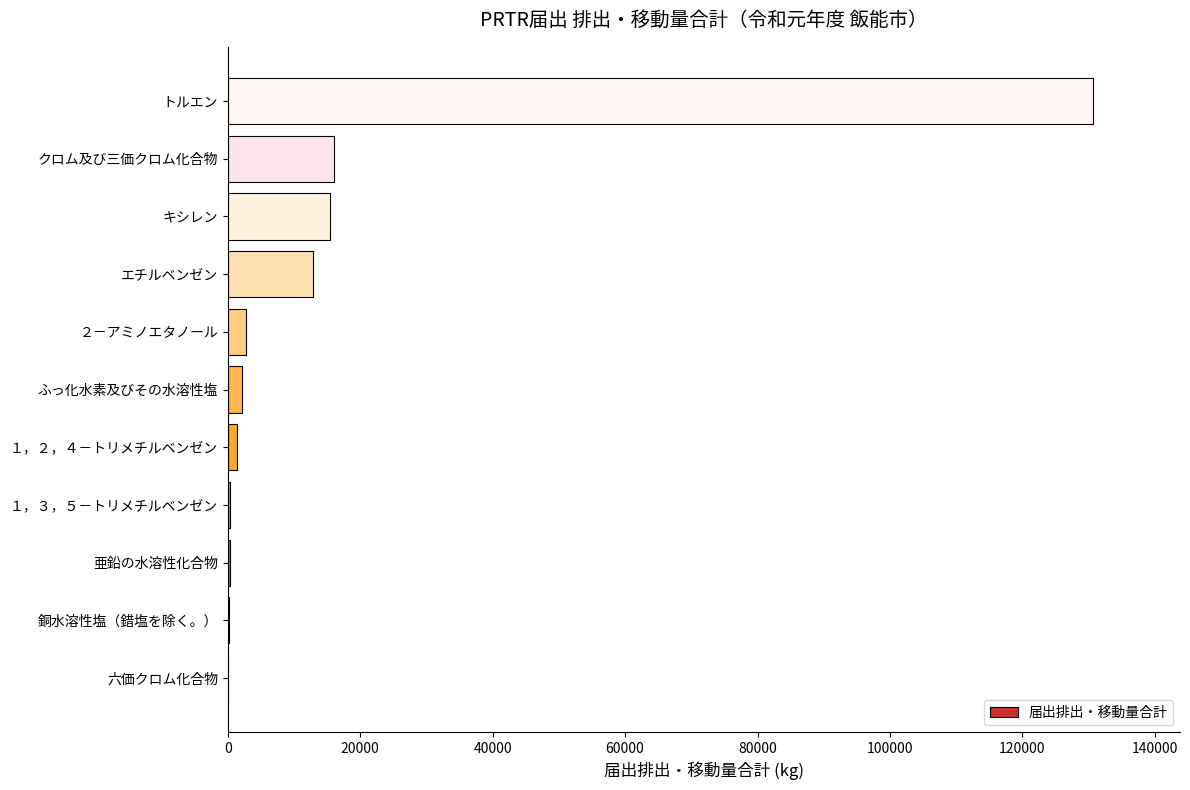

What is the maximum value shown in the chart?

130738